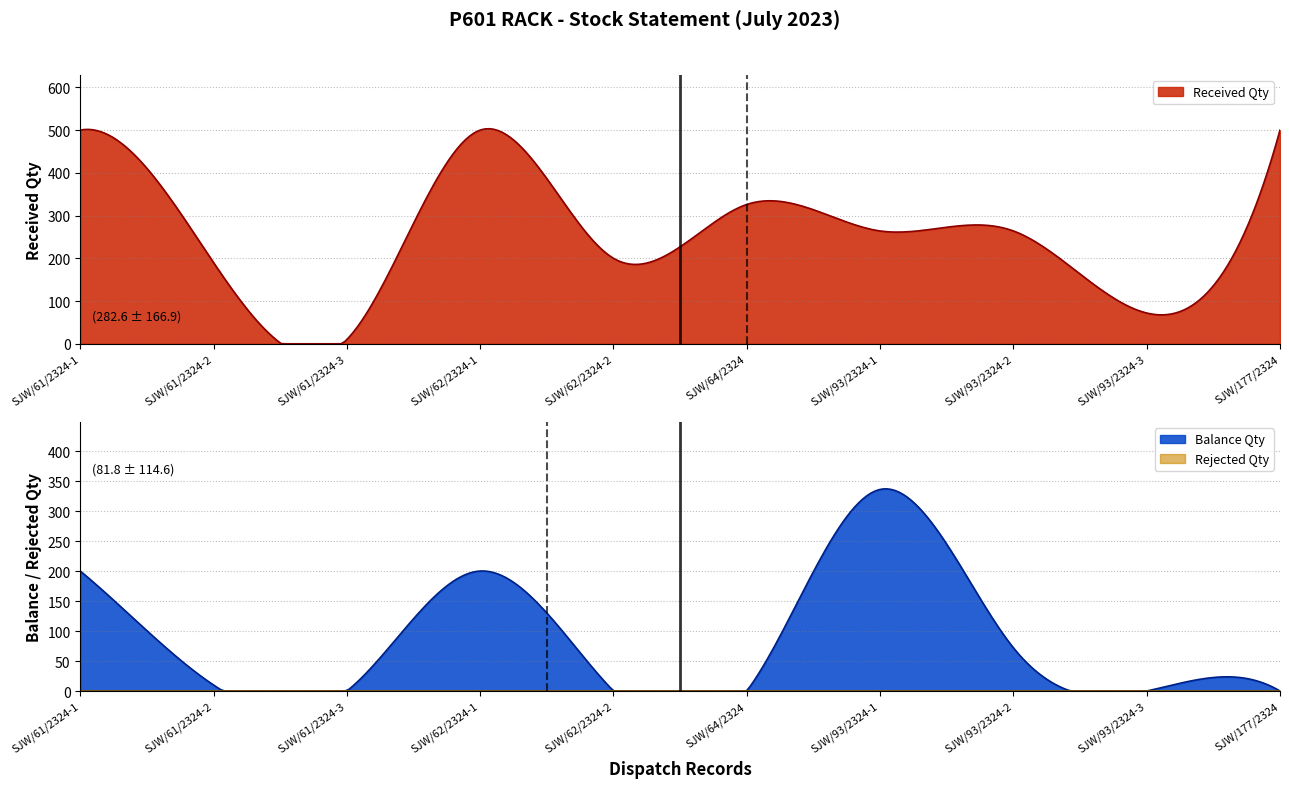

The value of Rejected Qty at SJW/93/2324-1 is 0. True or false?

True